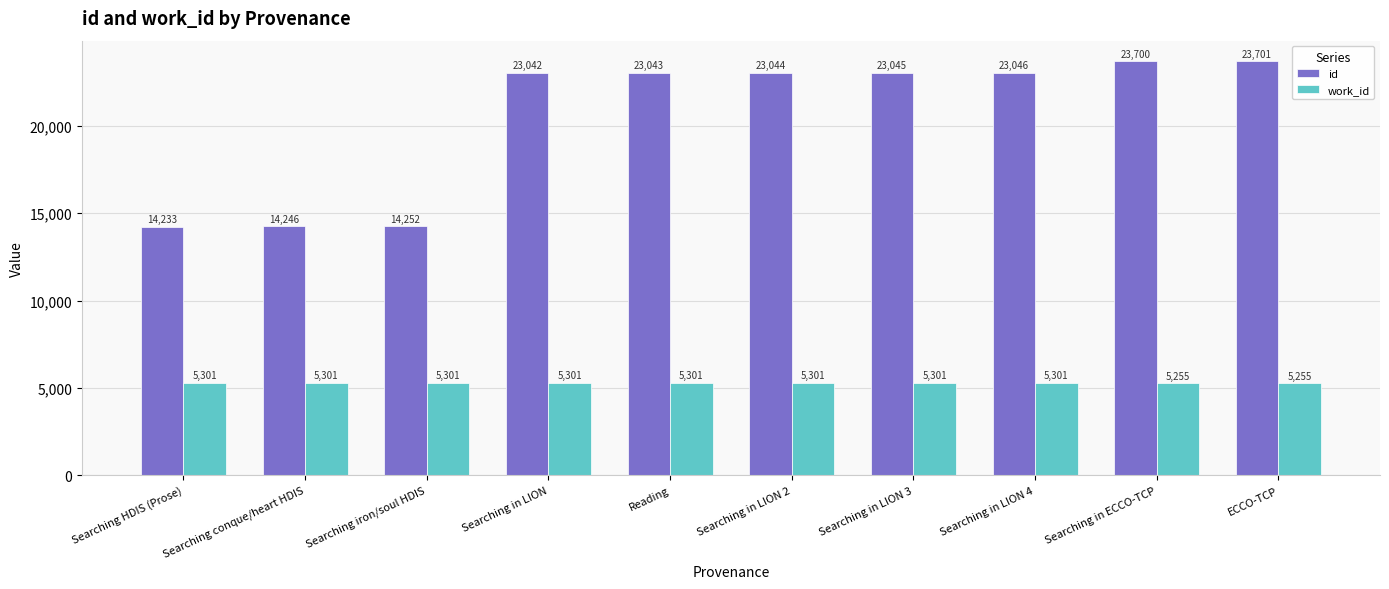

What is the maximum value for work_id?

5301